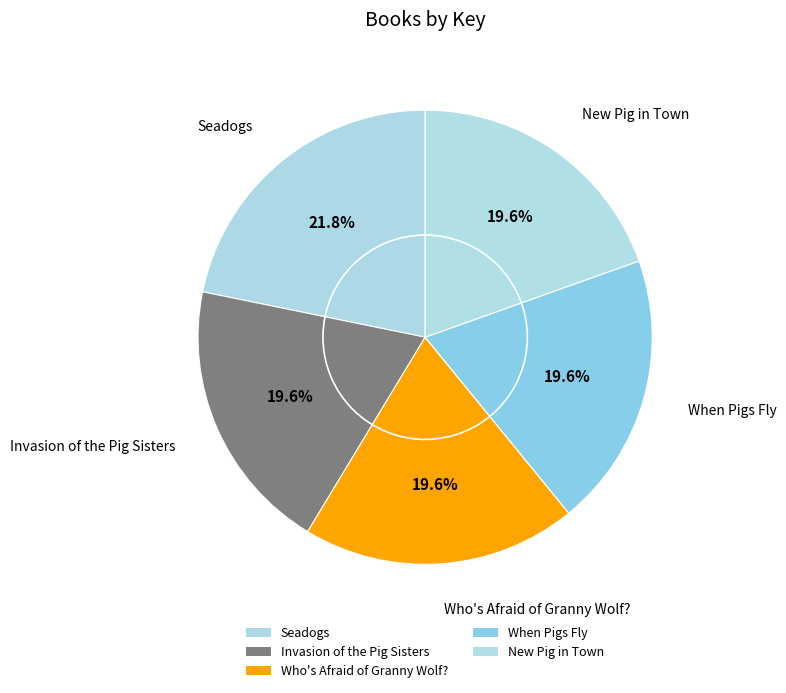

To the nearest percent, what portion does Who's Afraid of Granny Wolf? represent?

20%